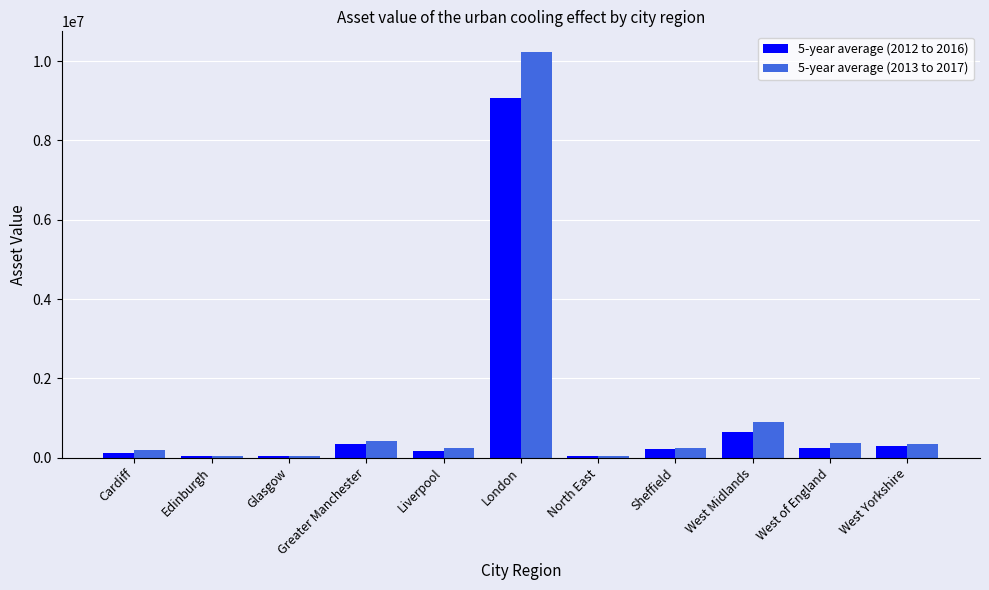

Which series changed the most between Glasgow and London?

5-year average (2013 to 2017)